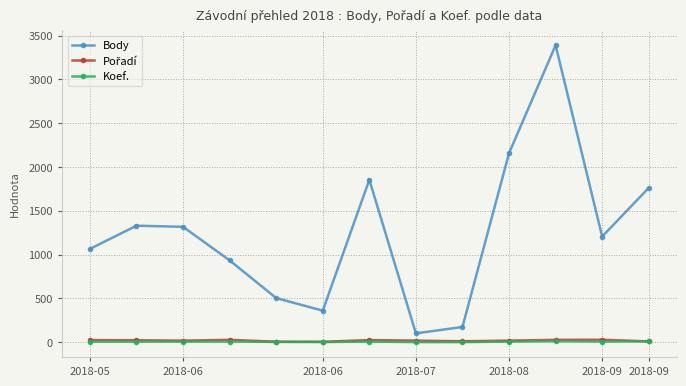

At how many categories does at least one series exceed 1920?

2